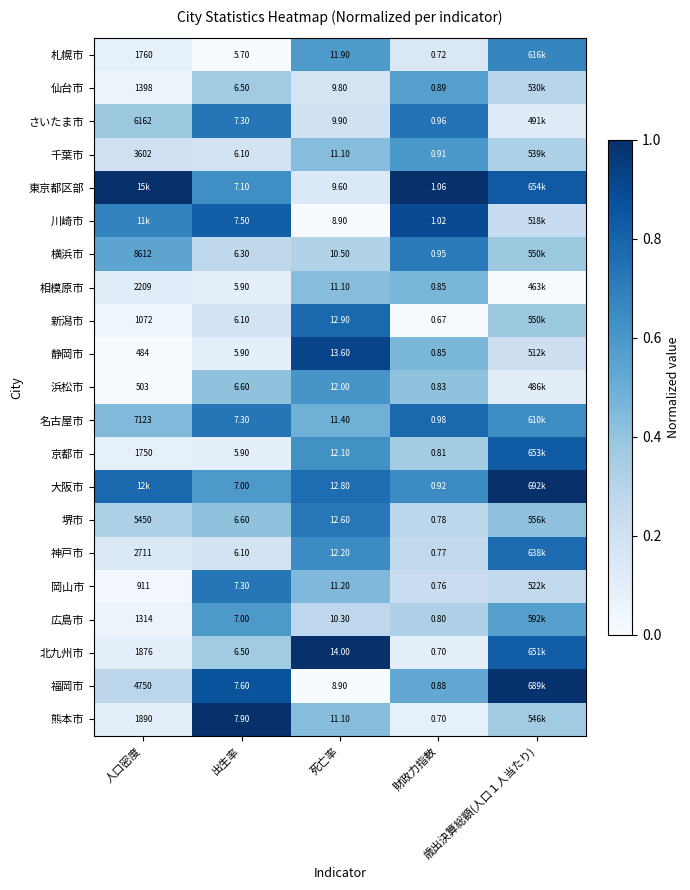

At how many categories does at least one series exceed 0?

5